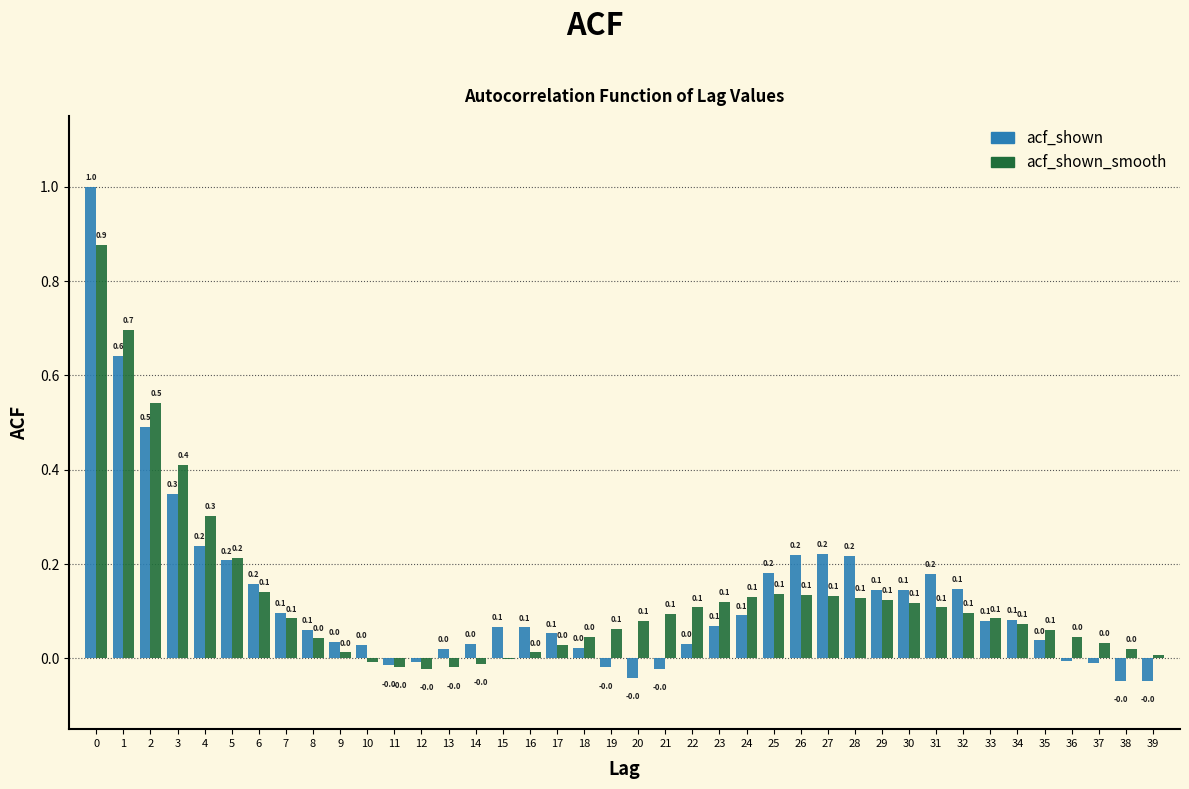

What is the maximum value shown in the chart?

1.0